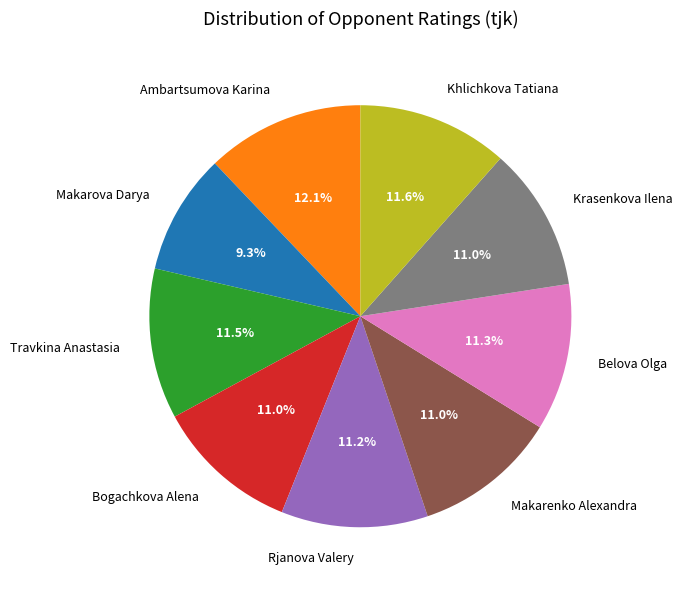

To the nearest percent, what percentage of the pie is Rjanova Valery?

11%